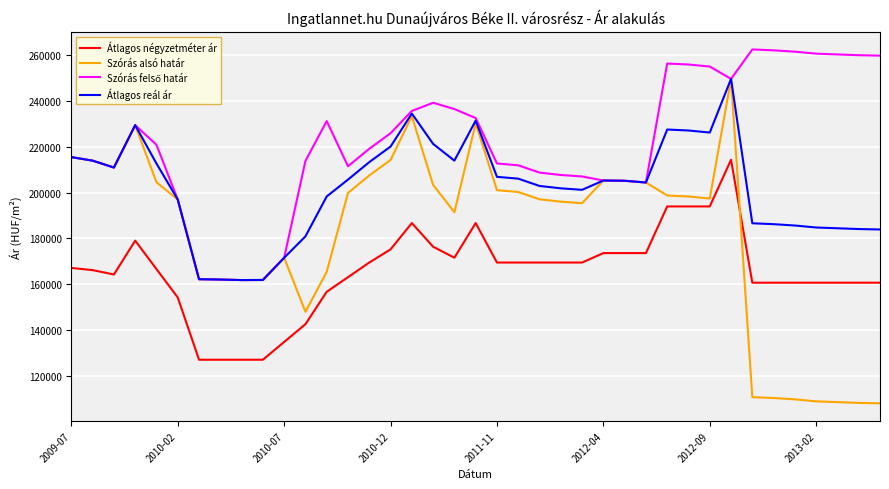

What is the greatest value displayed?

262367